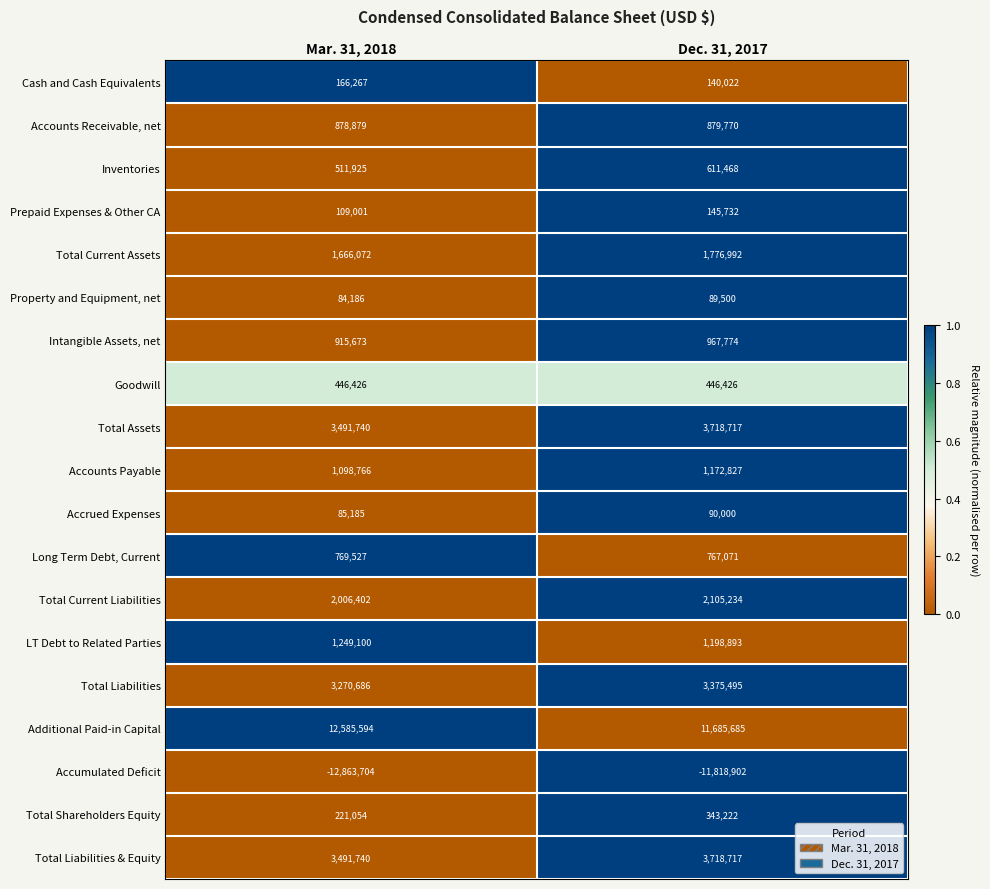

Which series changed the most between Mar. 31, 2018 and Dec. 31, 2017?

Accumulated Deficit